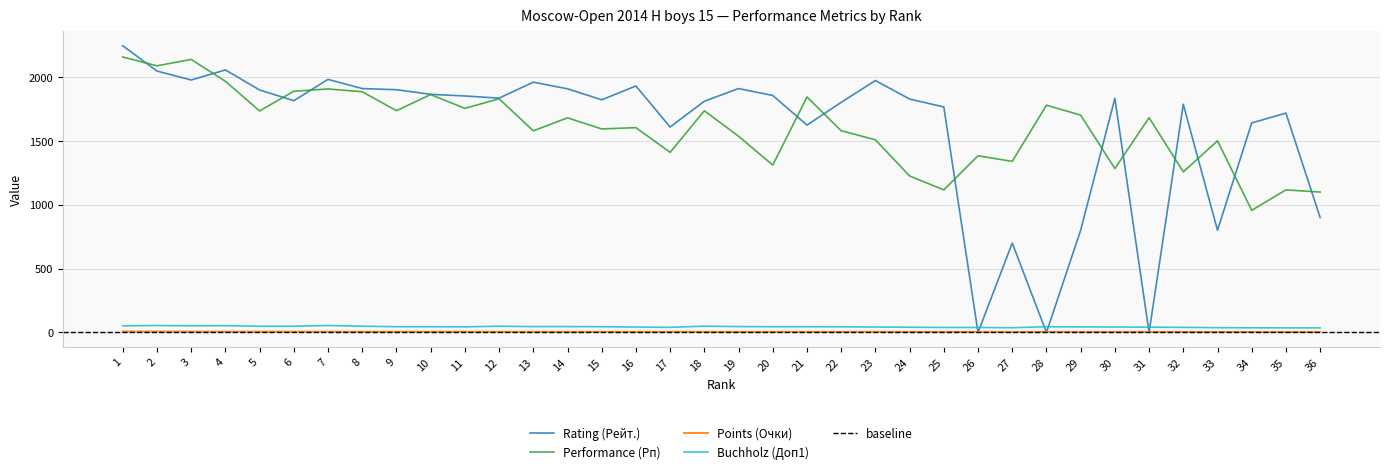

What is the difference between the maximum and second lowest values in the Points (Очки) series?

3.5